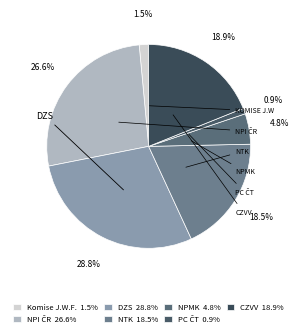

To the nearest percent, what is the difference between the largest and smallest slice percentages?

28%